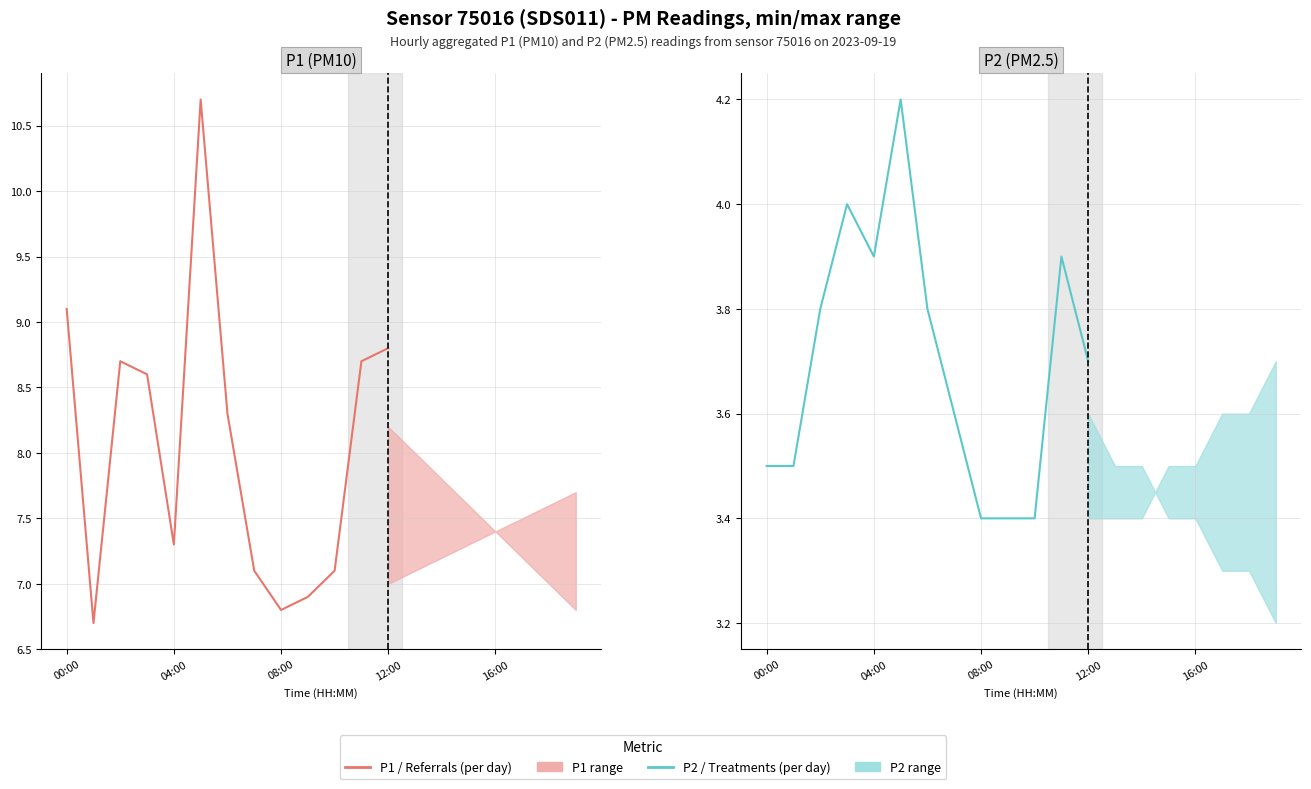

At 10, list the series in order from largest to smallest.

P1 / Referrals (per day), P2 / Treatments (per day)